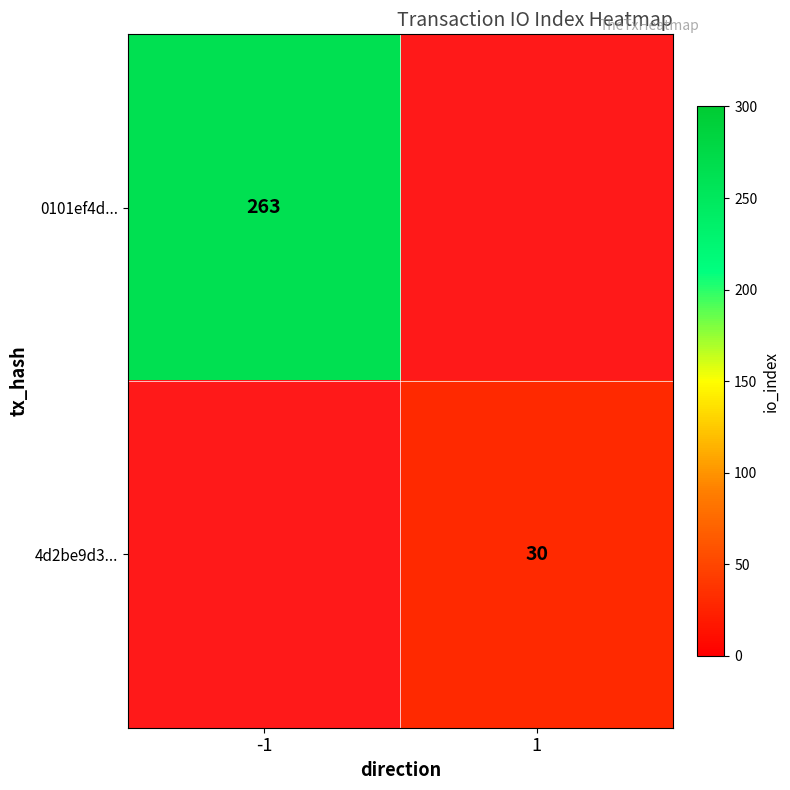

True or false: 4d2be9d3... has a value of 15 at 1.

False